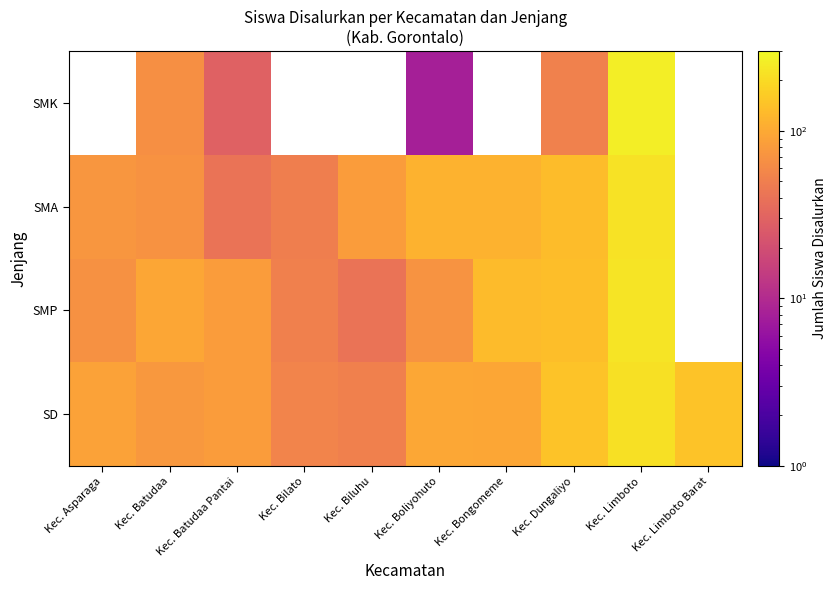

What is the difference between the highest and lowest values at Kec. Limboto?

40.0